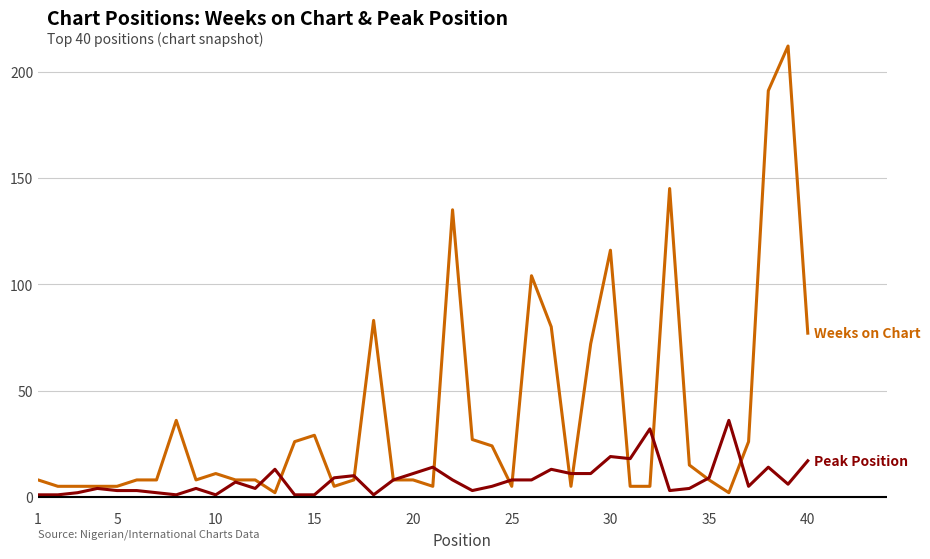

What is the maximum value shown in the chart?

212